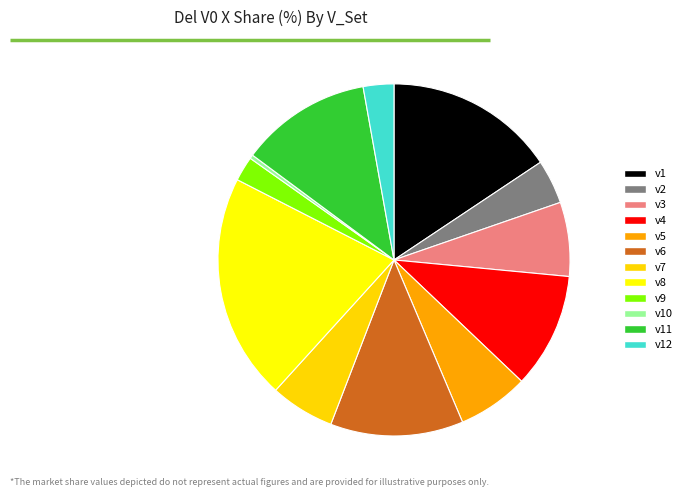

Is the sum of v11 and v1 greater than half?

No